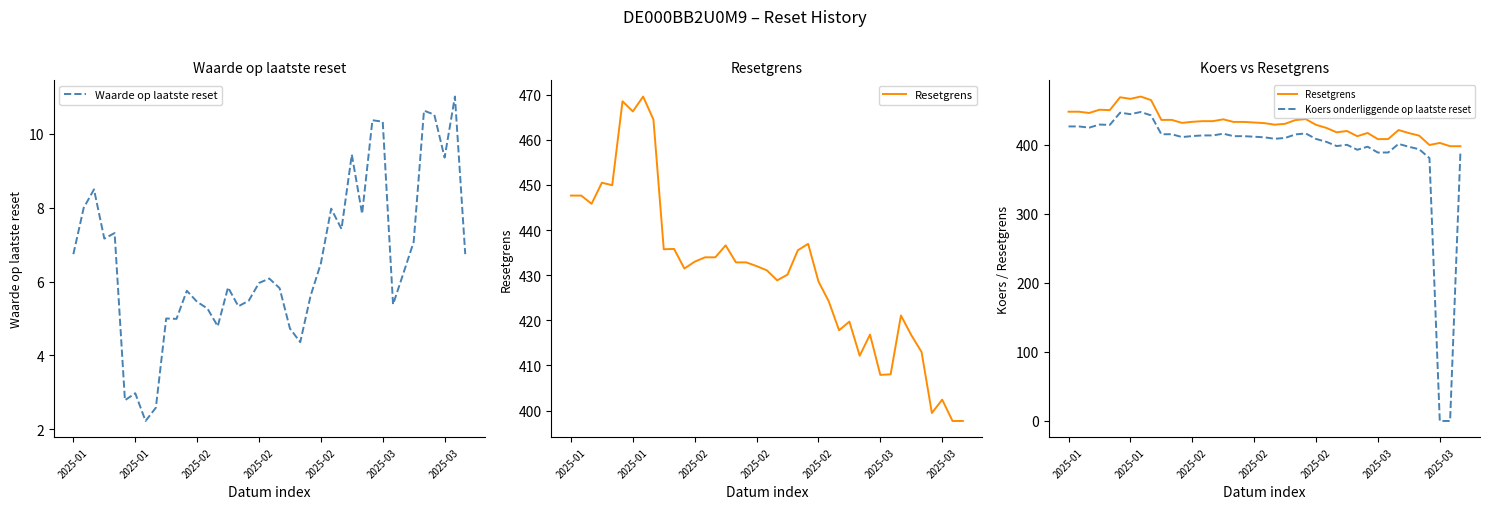

What is the difference between the second highest and second lowest values in the Resetgrens series?

70.8